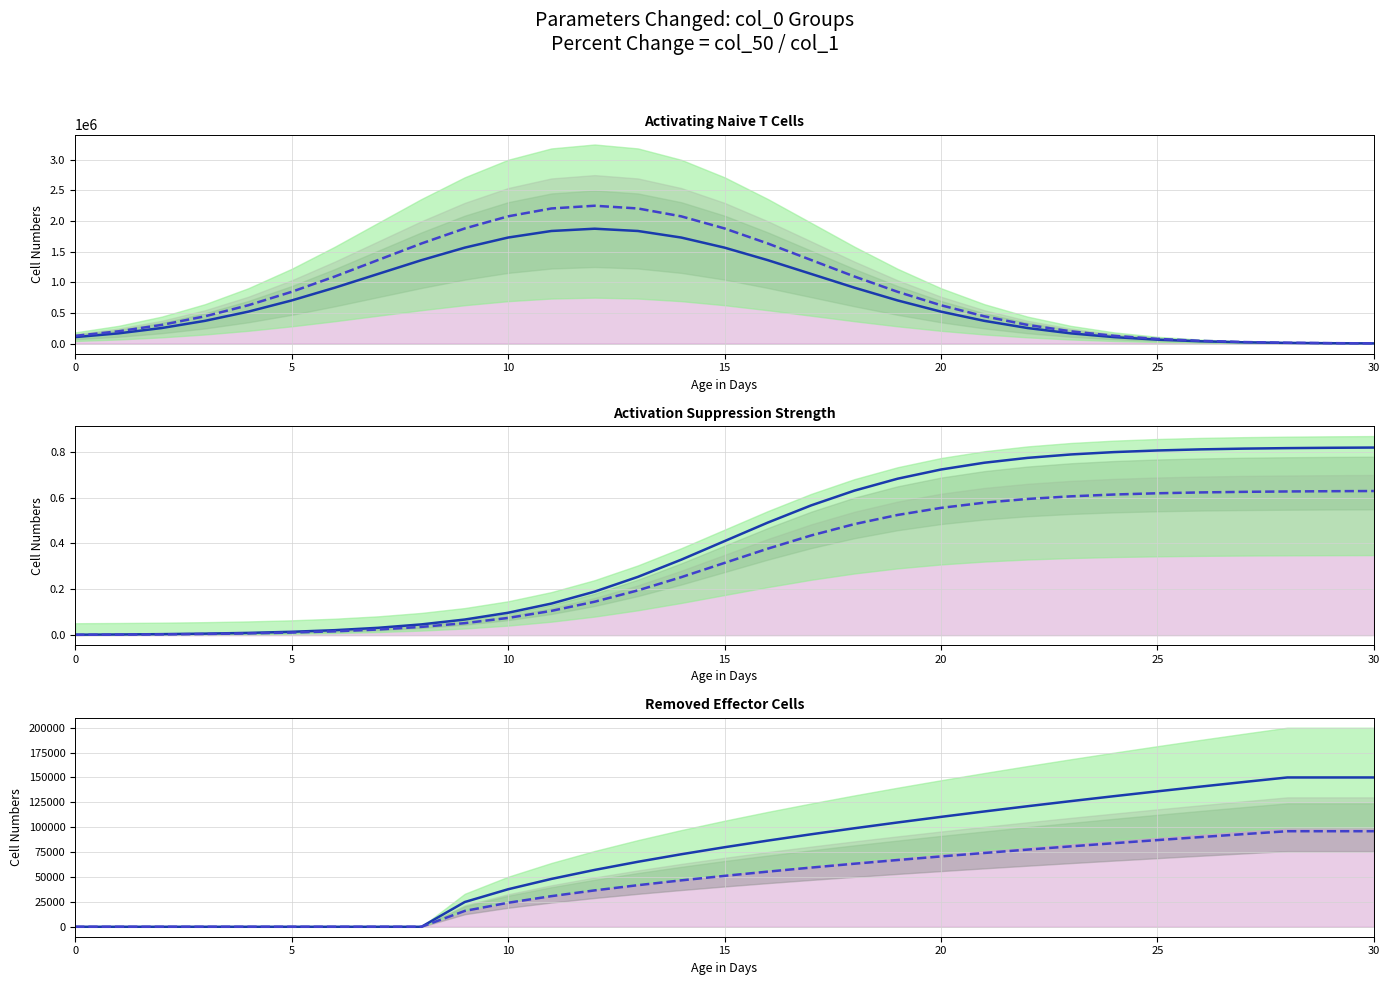

Does the chart have visible grid lines?

Yes